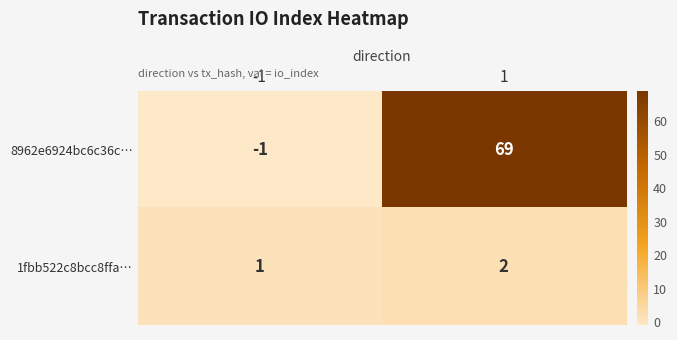

What is the total value across all series at 1?

71